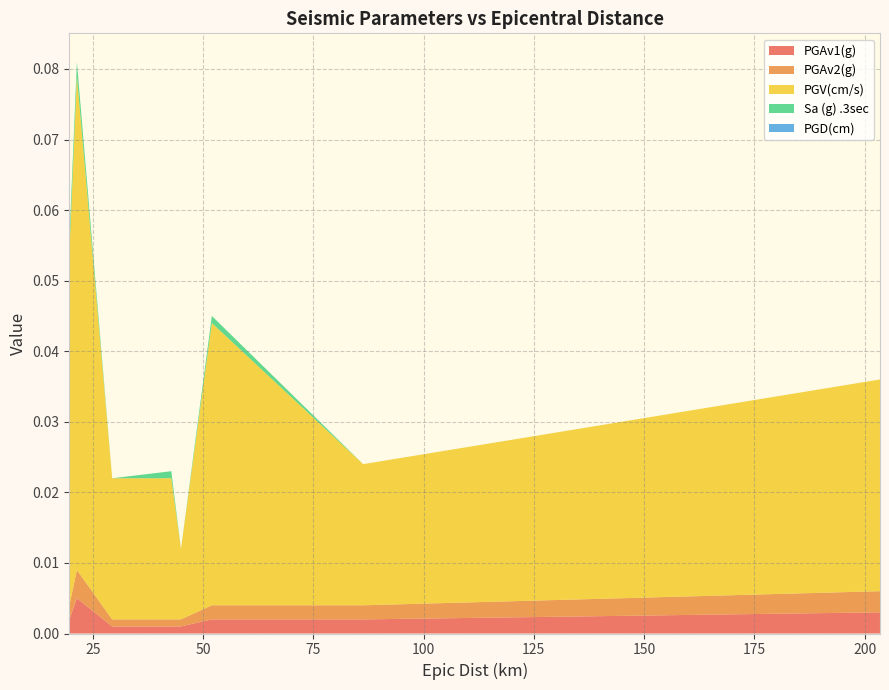

Reading left to right, list all the values displayed in this chart.

PGAv1(g): 0.0	0.0	0.0	0.0	0.0	0.0	0.0	0.0
PGAv2(g): 0.0	0.0	0.0	0.0	0.0	0.0	0.0	0.0
PGV(cm/s): 0.1	0.1	0.0	0.0	0.0	0.0	0.0	0.0
Sa (g) .3sec: 0.0	0.0	0.0	0.0	0.0	0.0	0.0	0.0
PGD(cm): 0.0	0.0	0.0	0.0	0.0	0.0	0.0	0.0